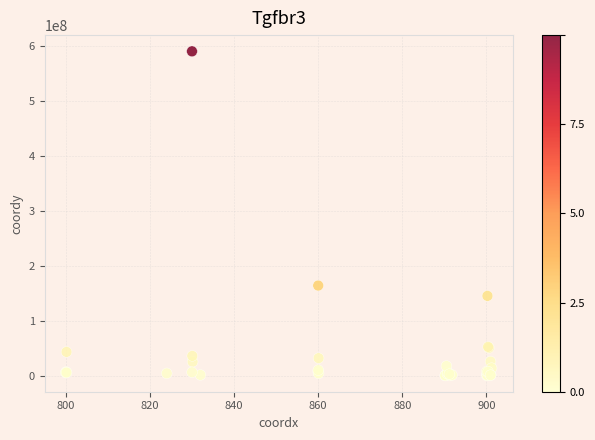

What Y value in the scatter plot is closest to 295536700?

164037704